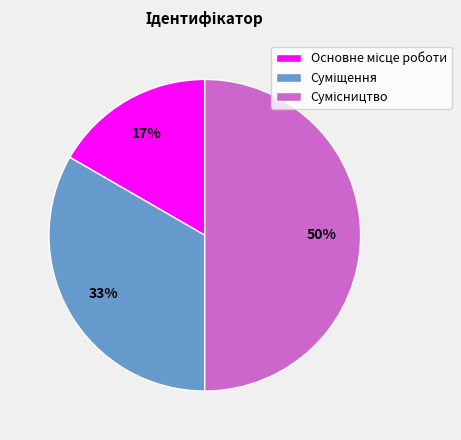

To the nearest percent, what is the average slice percentage?

33%